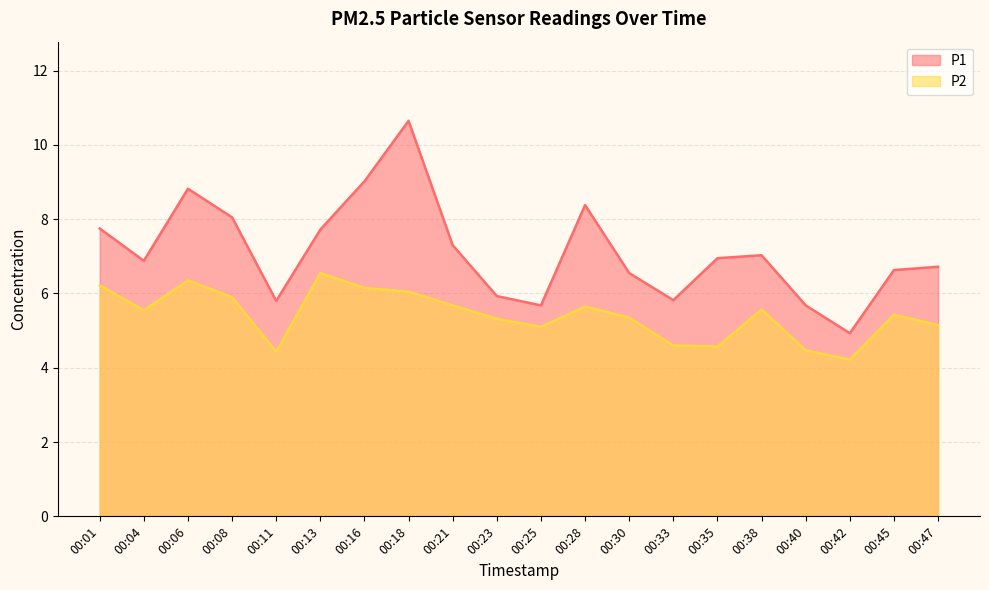

How many interior local valleys does the P1 series have?

5